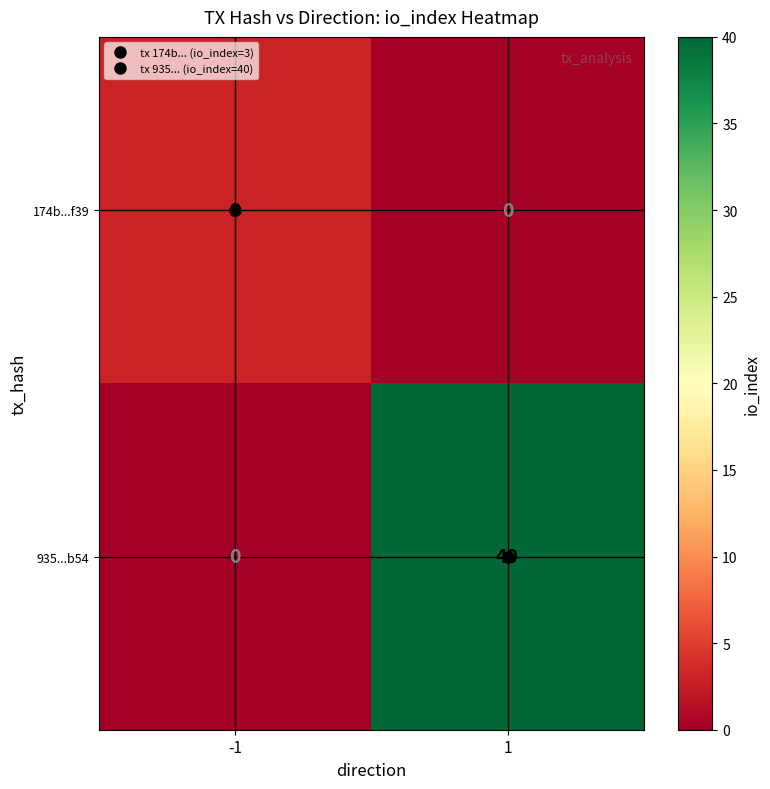

How many categories are shown in the chart?

2